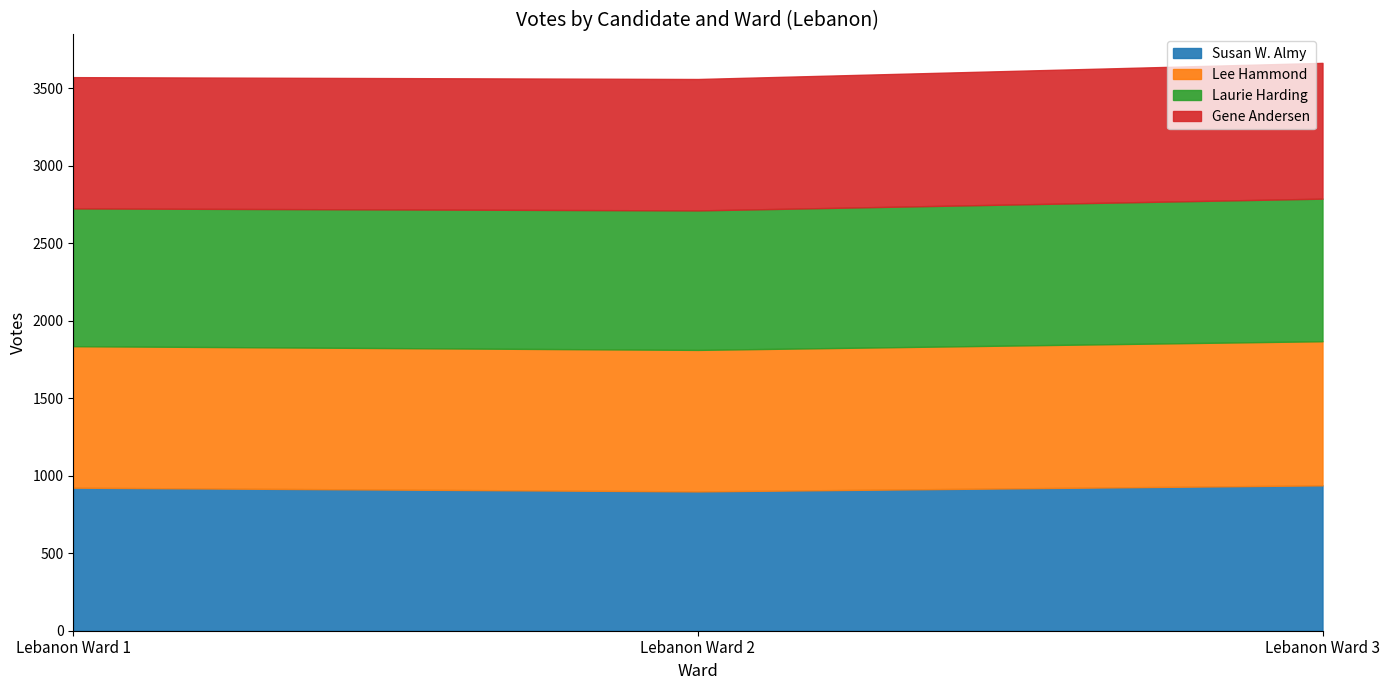

What are all the series names shown in the legend?

Susan W. Almy, Lee Hammond, Laurie Harding, Gene Andersen